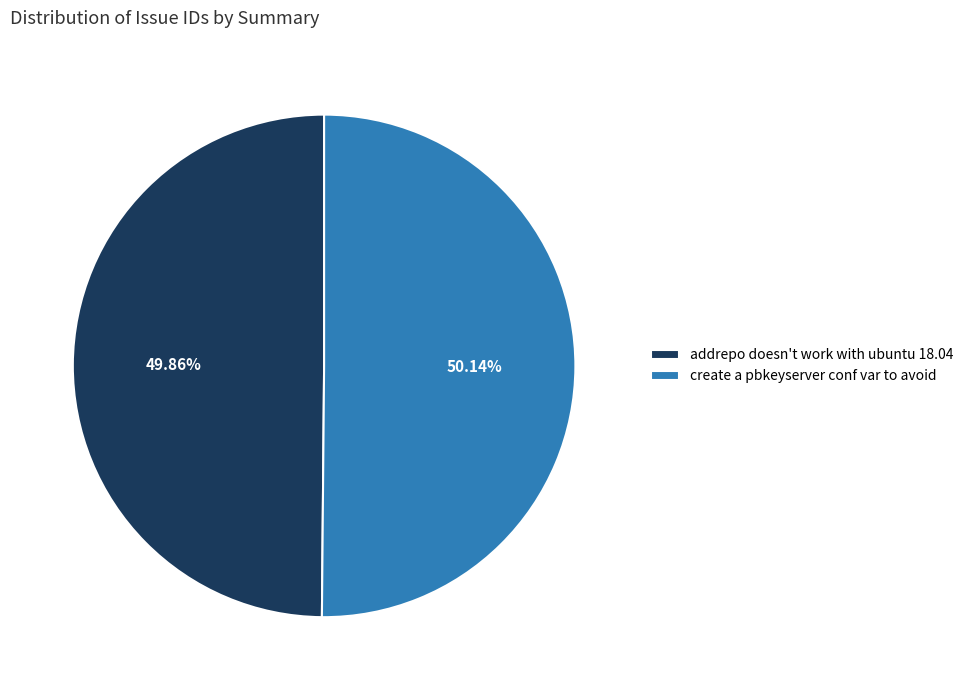

How many slices are in this pie chart?

2